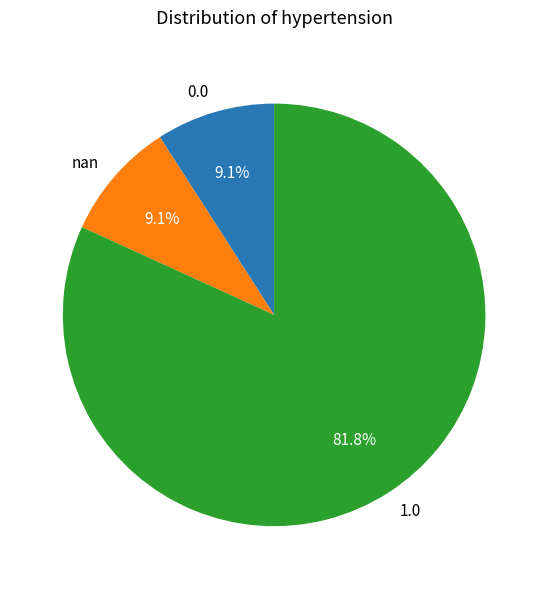

To the nearest percent, what is the average slice percentage?

33%